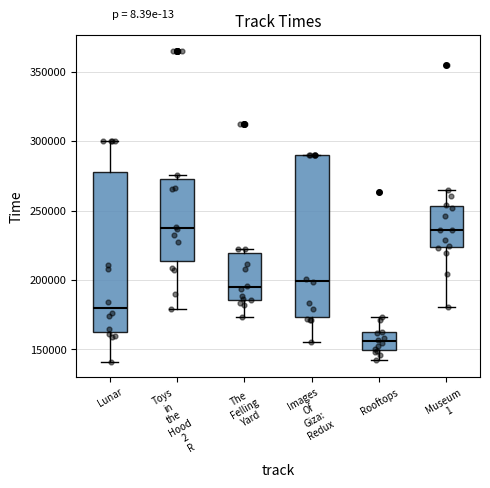

Where does the lower whisker of the box for Lunar end on the y-axis? The values are not printed on the chart, so give them approximately, as read against the axis.

140000